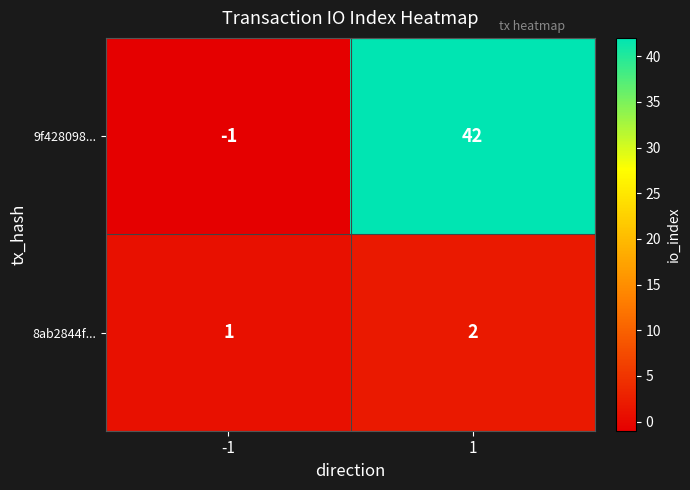

What is the difference between the highest and lowest values at 1?

40